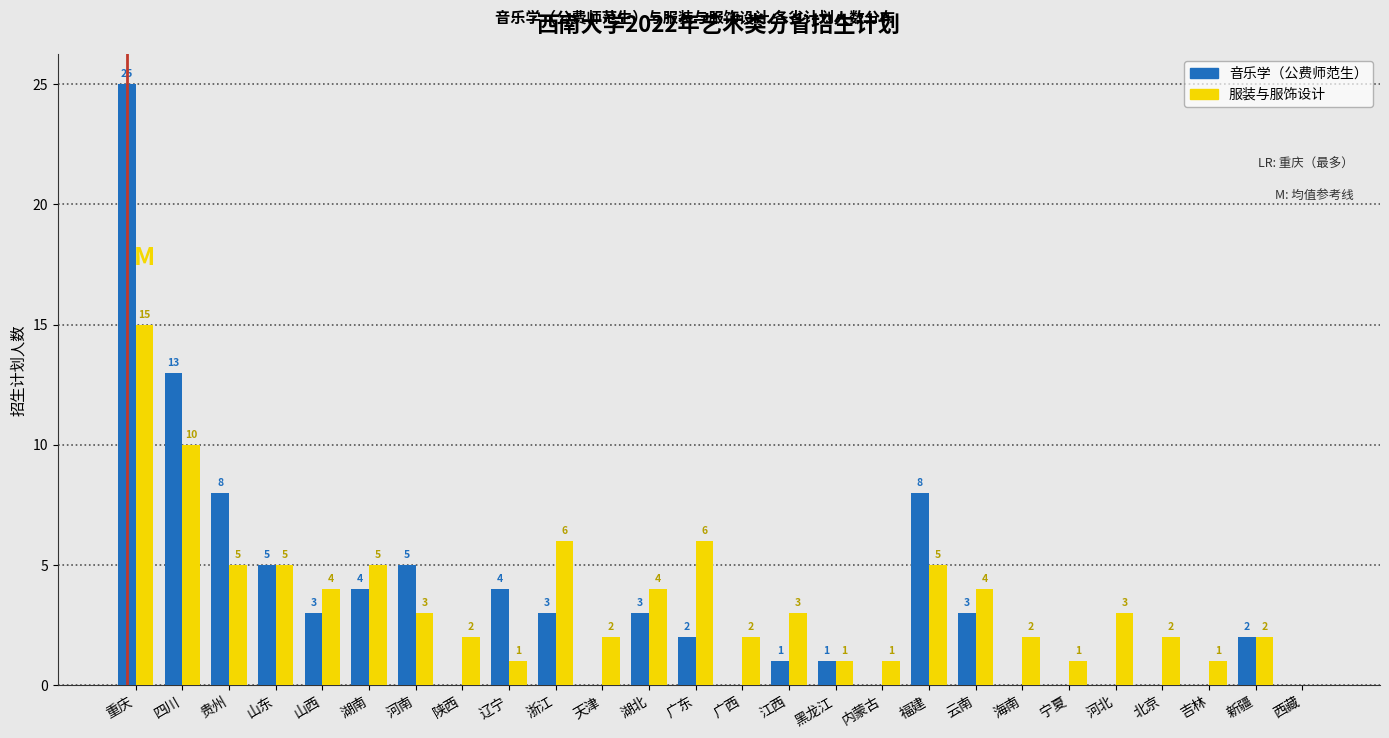

Reading right to left, list all the values displayed in this chart.

音乐学（公费师范生）: 西藏=0	新疆=2	吉林=0	北京=0	河北=0	宁夏=0	海南=0	云南=3	福建=8	内蒙古=0	黑龙江=1	江西=1	广西=0	广东=2	湖北=3	天津=0	浙江=3	辽宁=4	陕西=0	河南=5	湖南=4	山西=3	山东=5	贵州=8	四川=13	重庆=25
服装与服饰设计: 西藏=0	新疆=2	吉林=1	北京=2	河北=3	宁夏=1	海南=2	云南=4	福建=5	内蒙古=1	黑龙江=1	江西=3	广西=2	广东=6	湖北=4	天津=2	浙江=6	辽宁=1	陕西=2	河南=3	湖南=5	山西=4	山东=5	贵州=5	四川=10	重庆=15